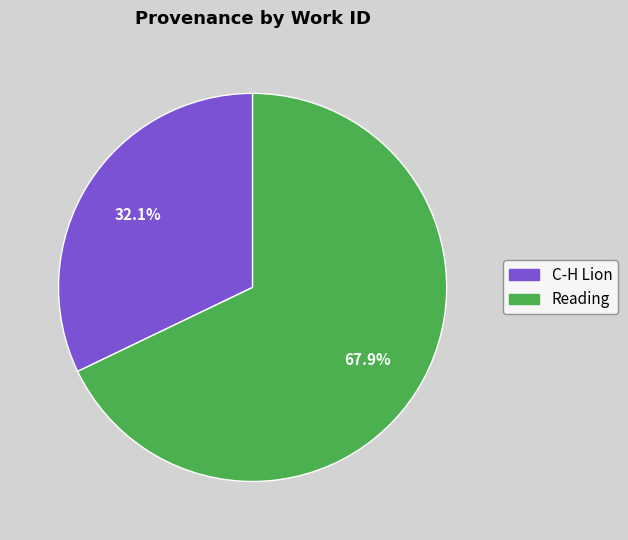

Is it true that C-H Lion is 32% of the pie?

True